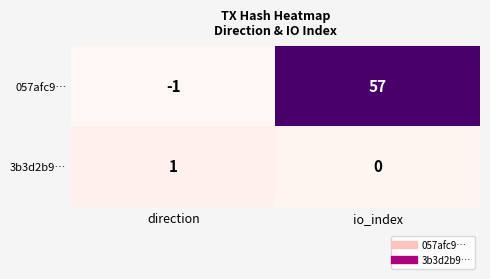

What is the difference between the maximum and minimum values in the 057afc9… series?

58